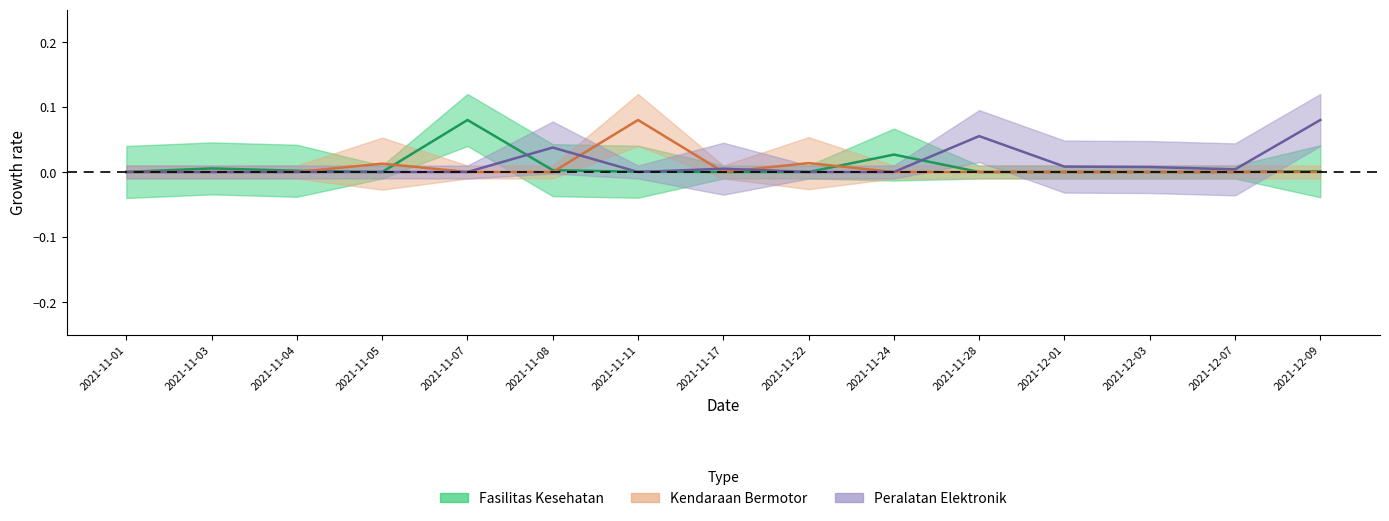

What is the highest value of the Peralatan Elektronik series?

0.1